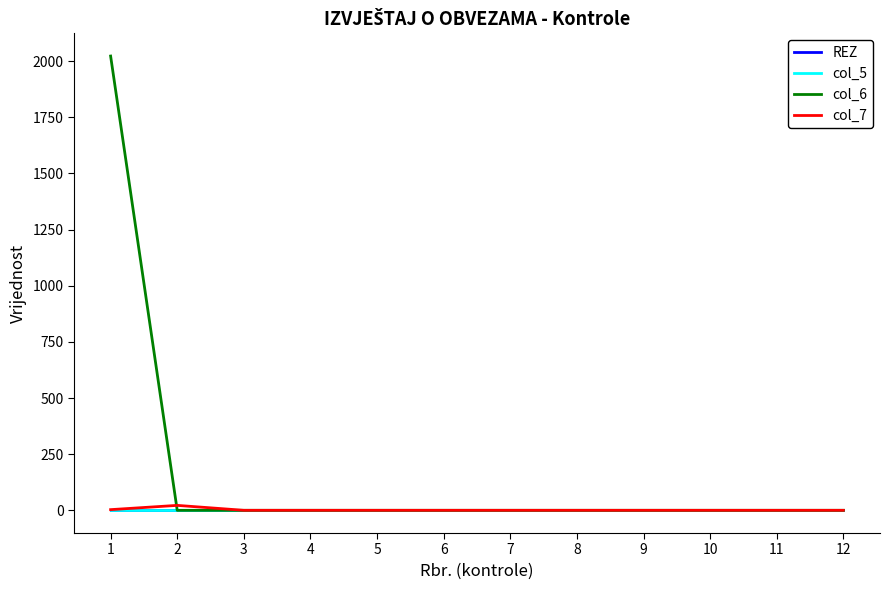

Does the chart display data point markers on the line(s)?

No